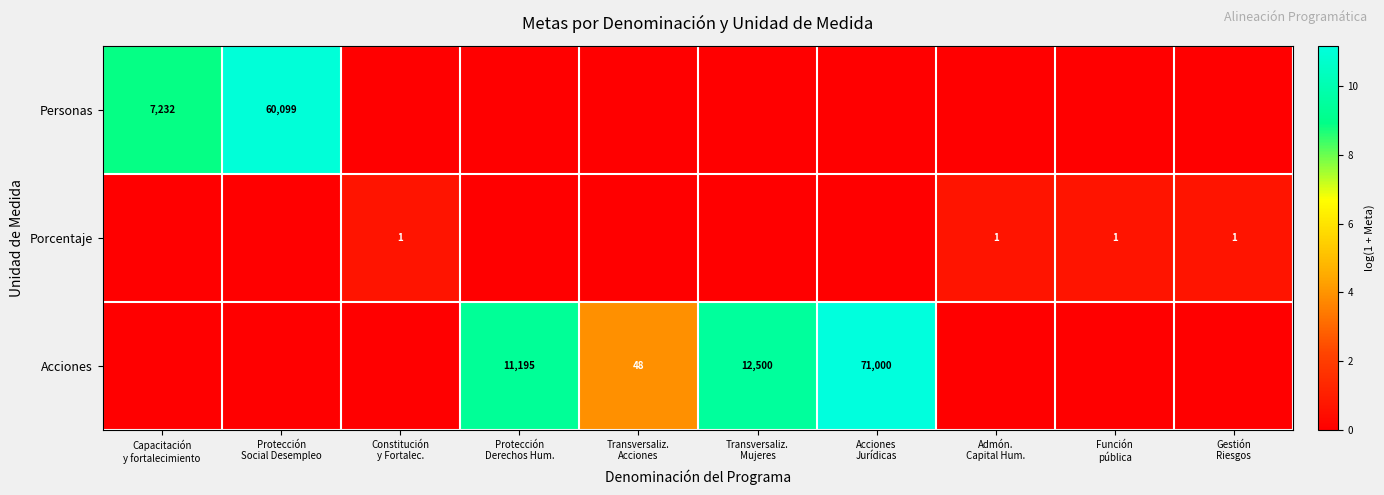

At which category is the sum across all series the highest?

Acciones
Jurídicas